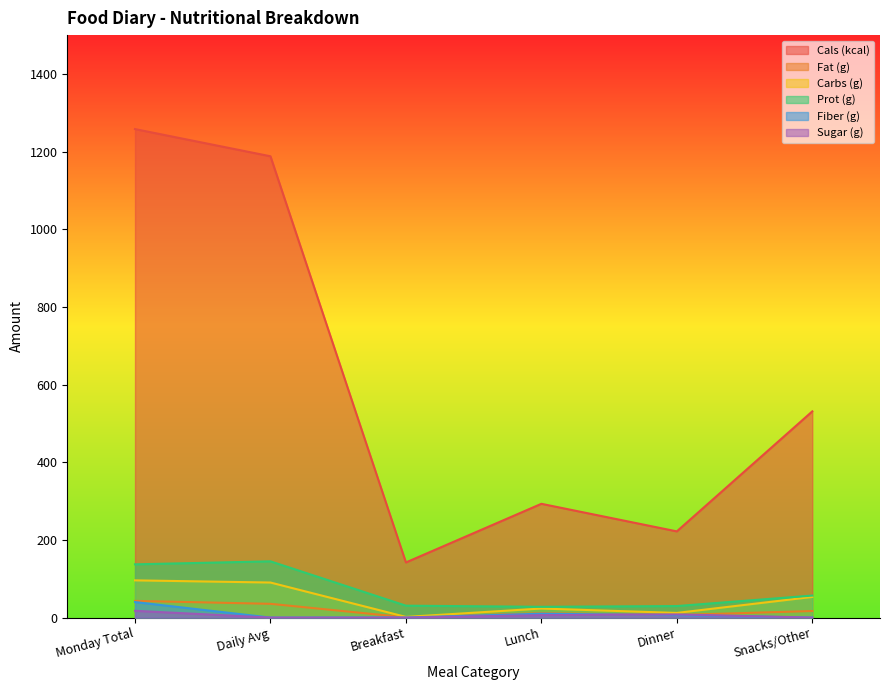

What is the total value across all series at Snacks/Other?

657.9